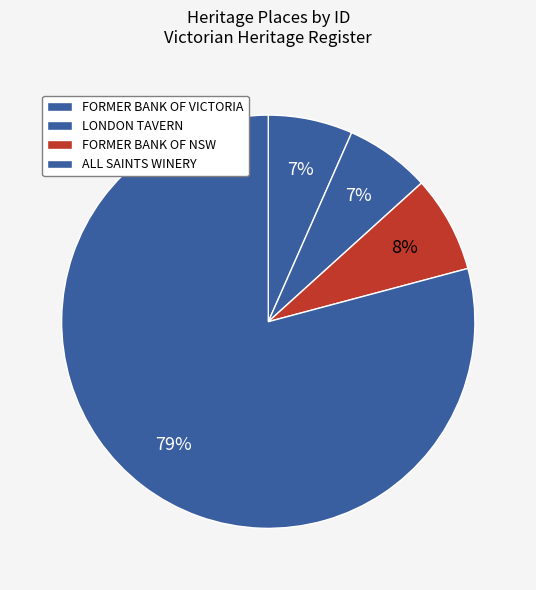

Does any single category account for the majority?

Yes